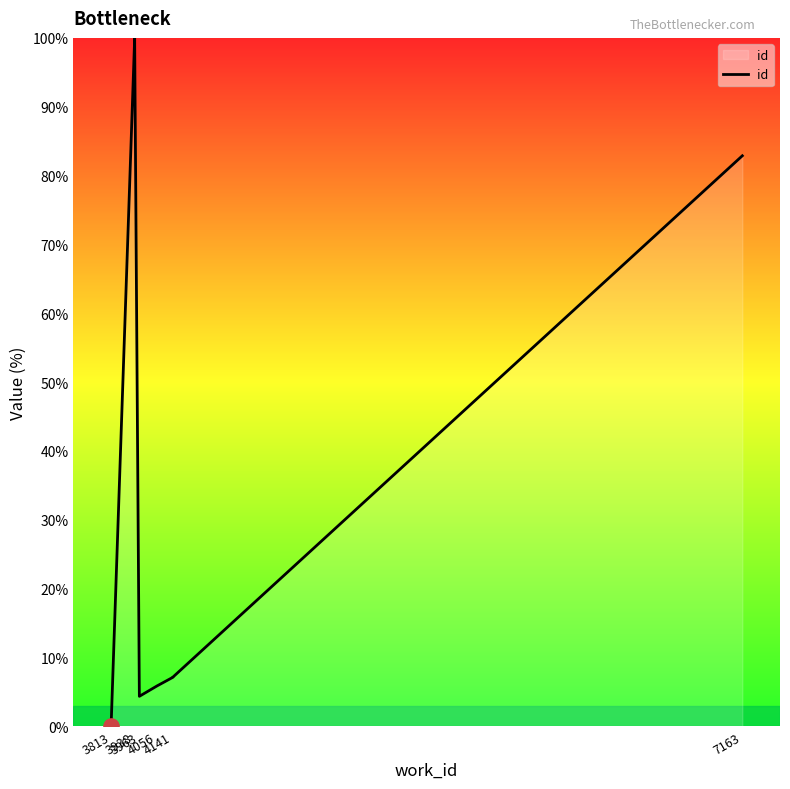

Between 4056 and 3813, which is larger?

4056